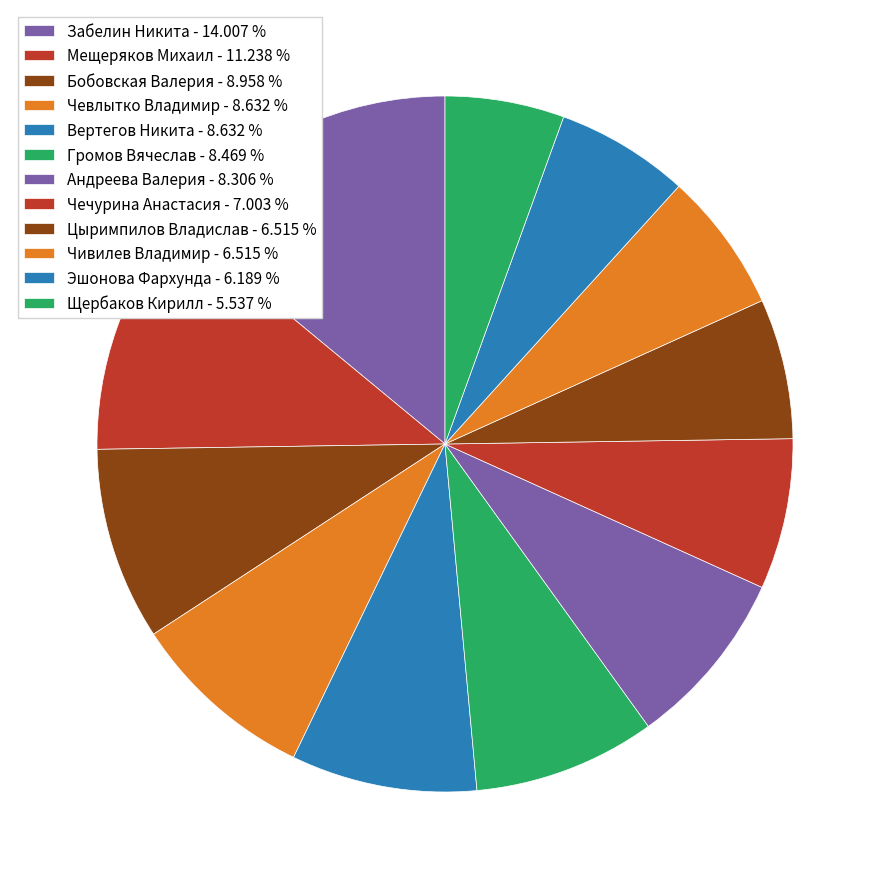

Is the sum of Щербаков Кирилл and Мещеряков Михаил greater than half?

No